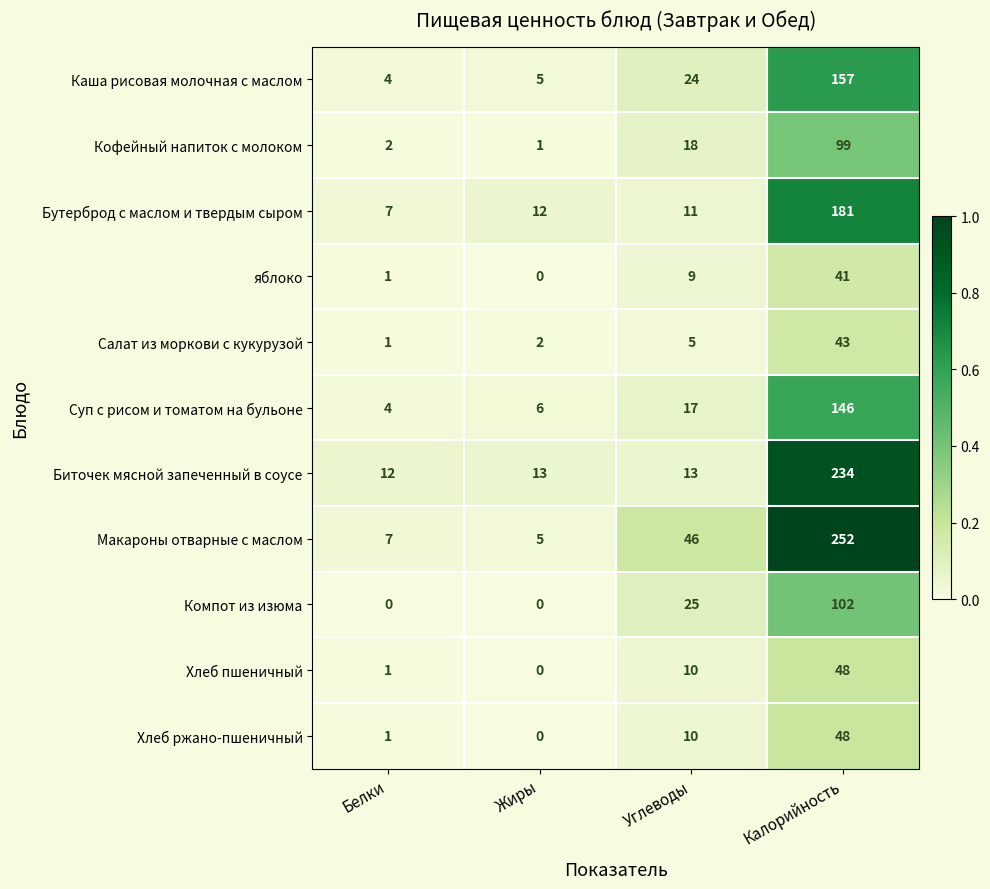

Rank the categories by Хлеб ржано-пшеничный value from highest to lowest.

Калорийность, Углеводы, Белки, Жиры